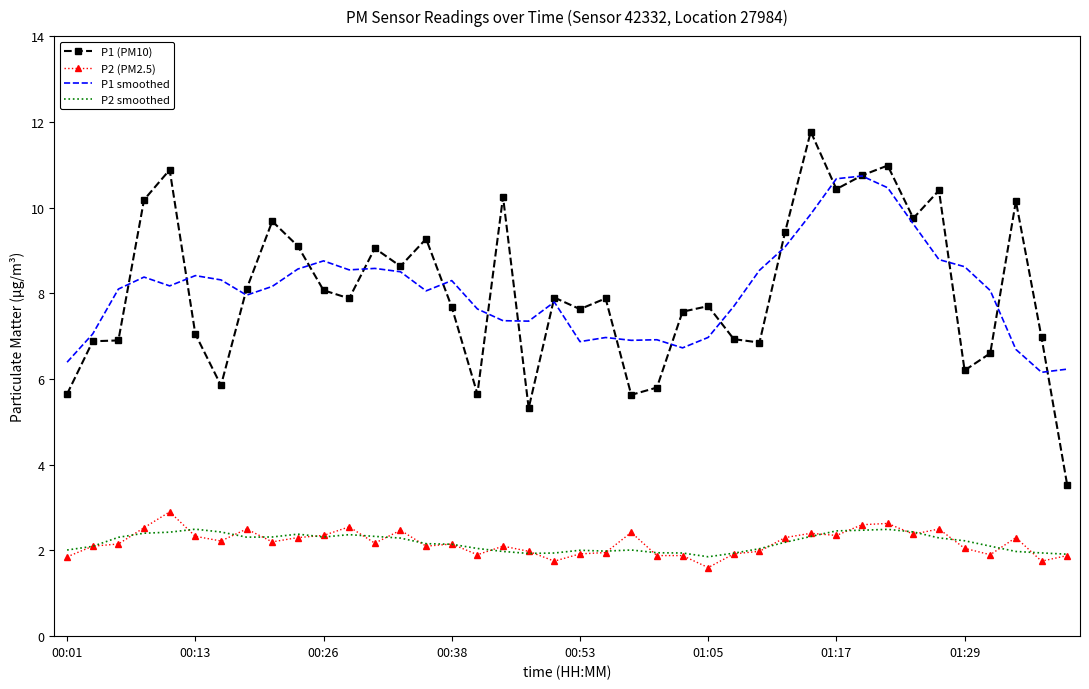

Which series has the widest spread of values?

P1 (PM10)